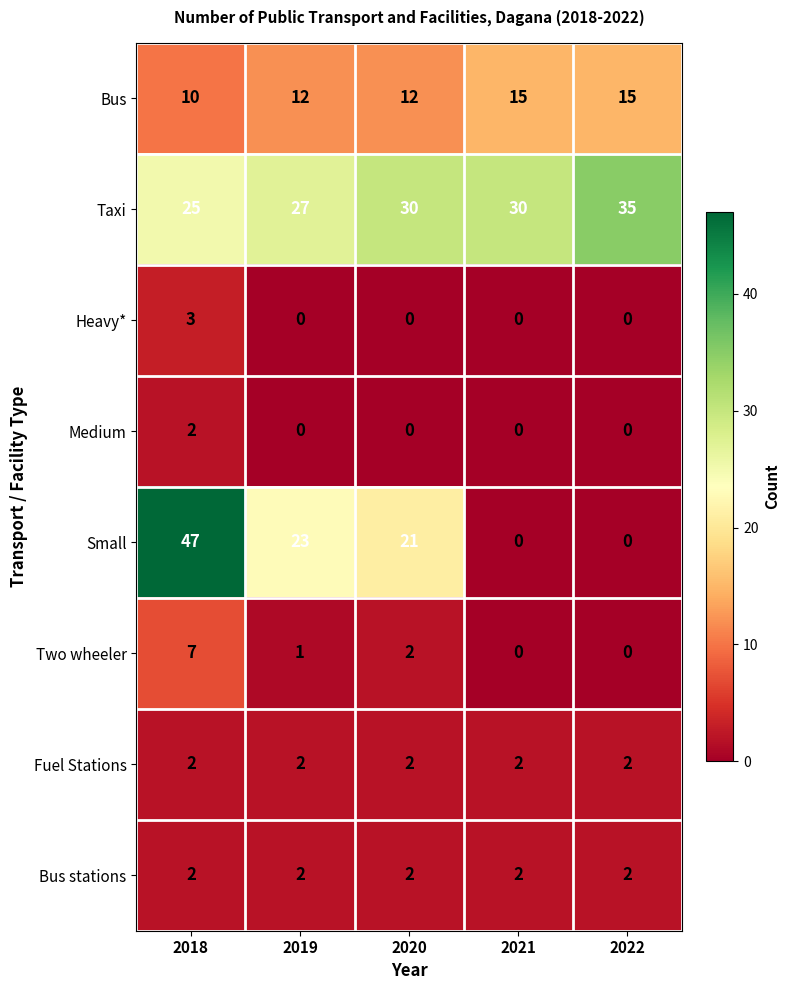

Where does the Two wheeler series first go above 1?

2018